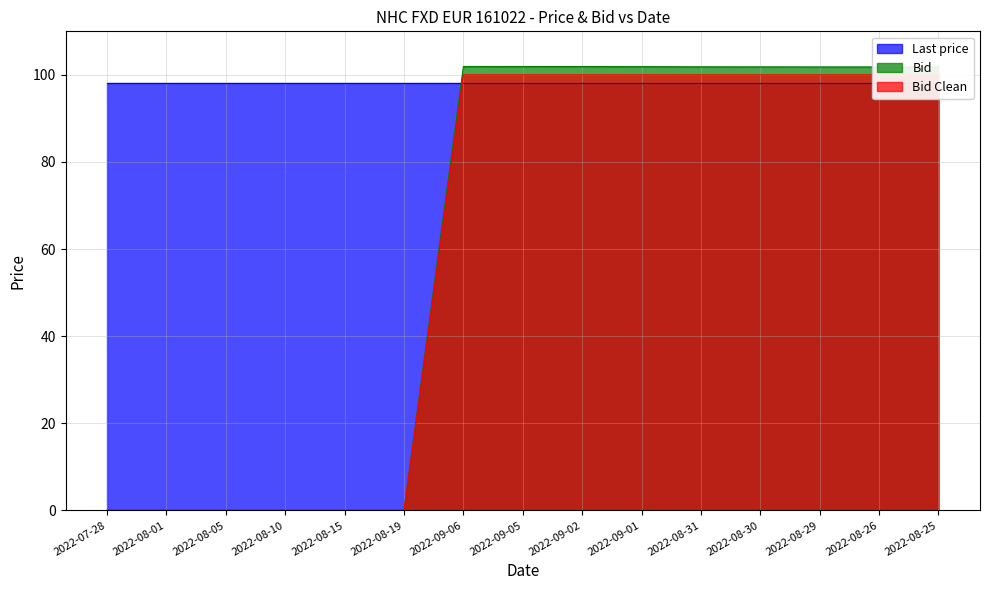

The Bid series shows 101.8 at 2022-08-25. True or false?

True